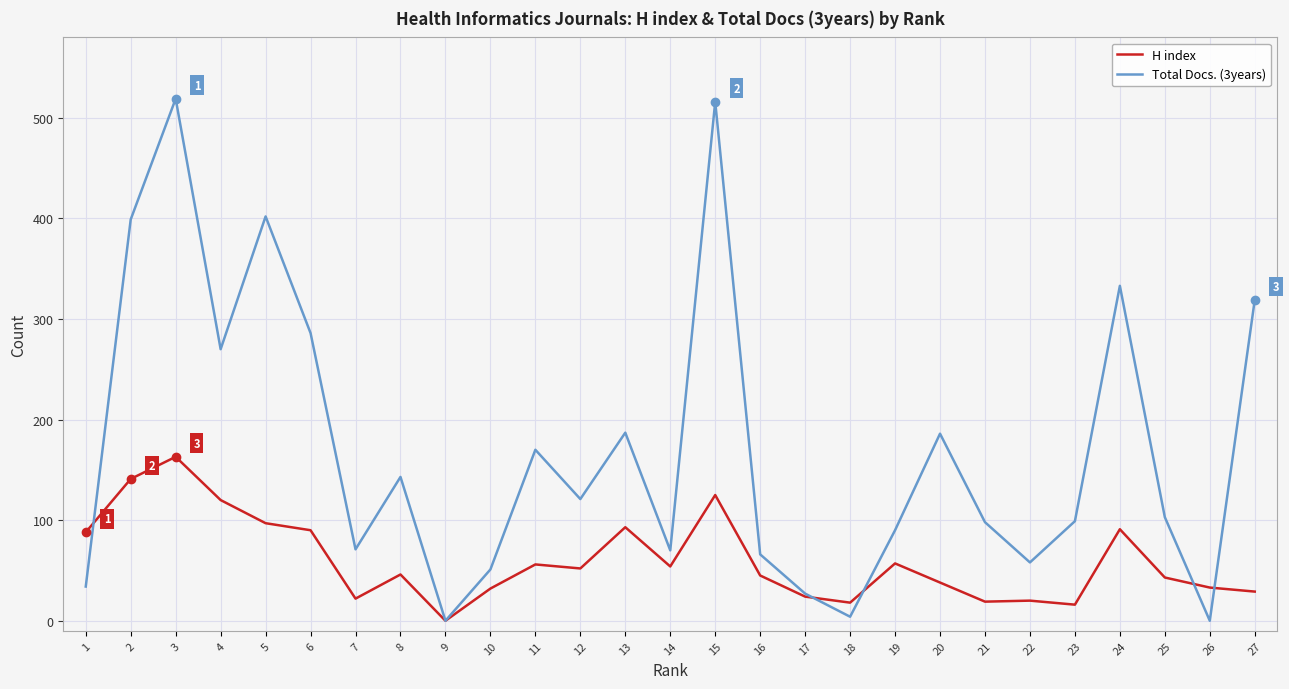

List the series in order of their overall mean, highest first.

Total Docs. (3years), H index